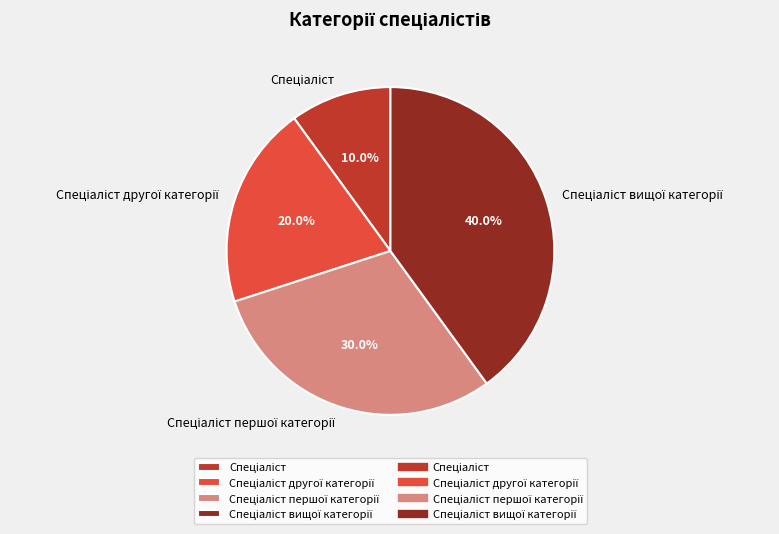

Is there a majority slice in this chart?

No